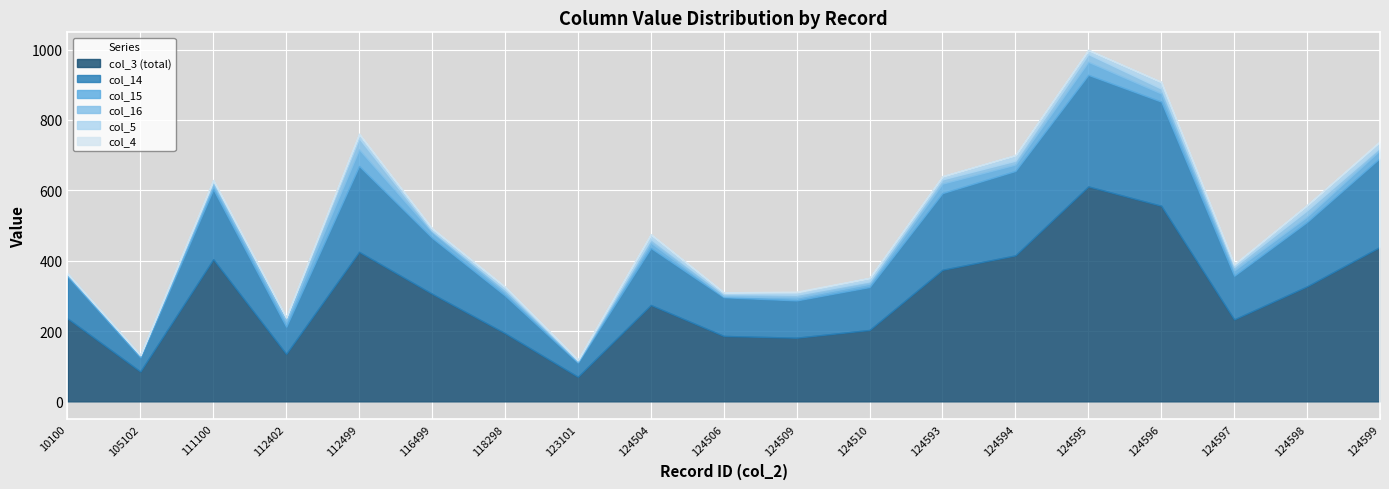

The col_3 series shows 194 at 118298. True or false?

True